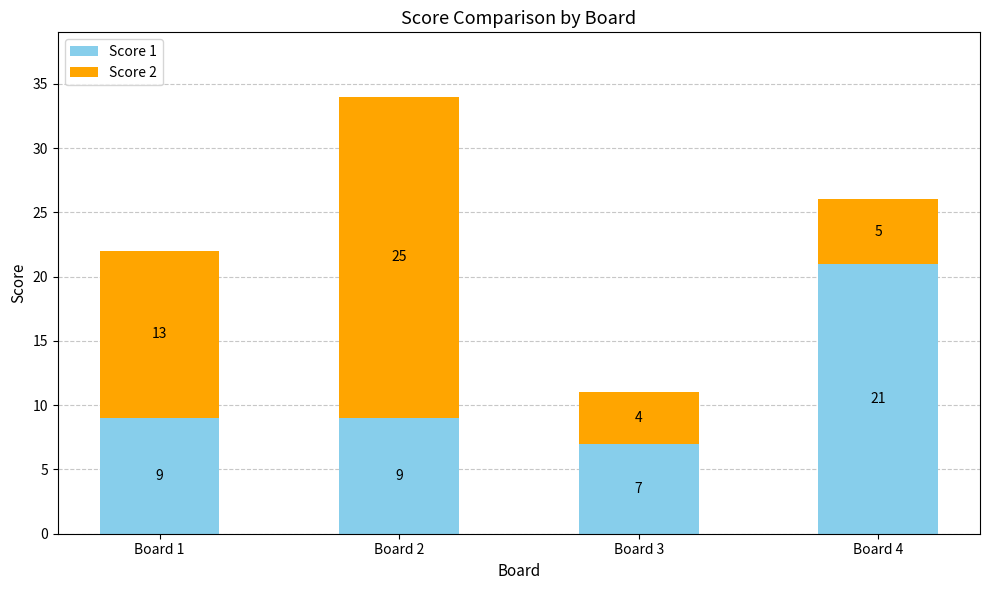

How many data points does each series have?

4